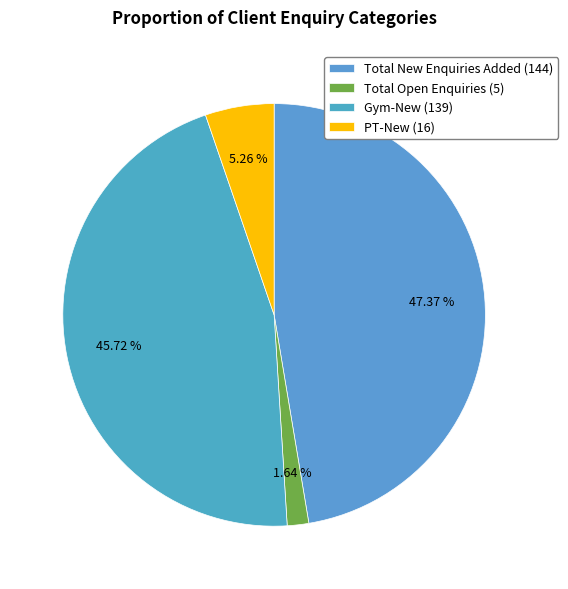

What is the largest slice in the pie chart?

Total New Enquiries Added (144)